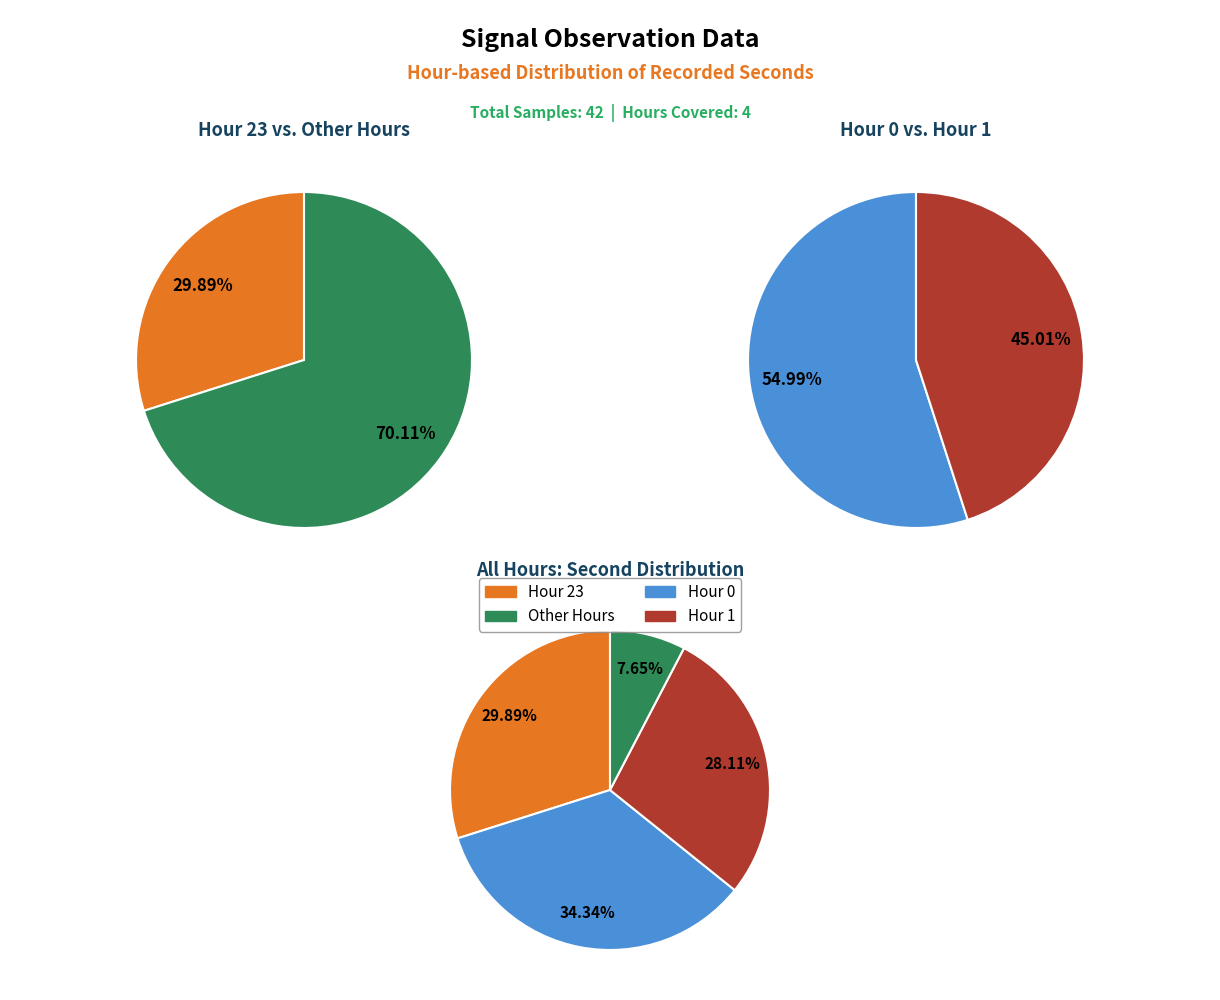

Which slice is the largest?

Hour 0